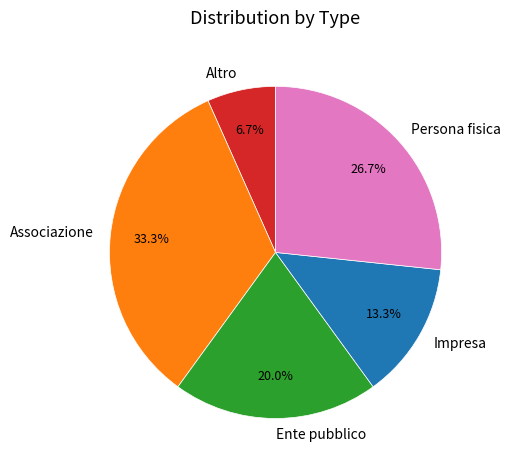

To the nearest percent, what is the difference between the largest and smallest slice percentages?

27%